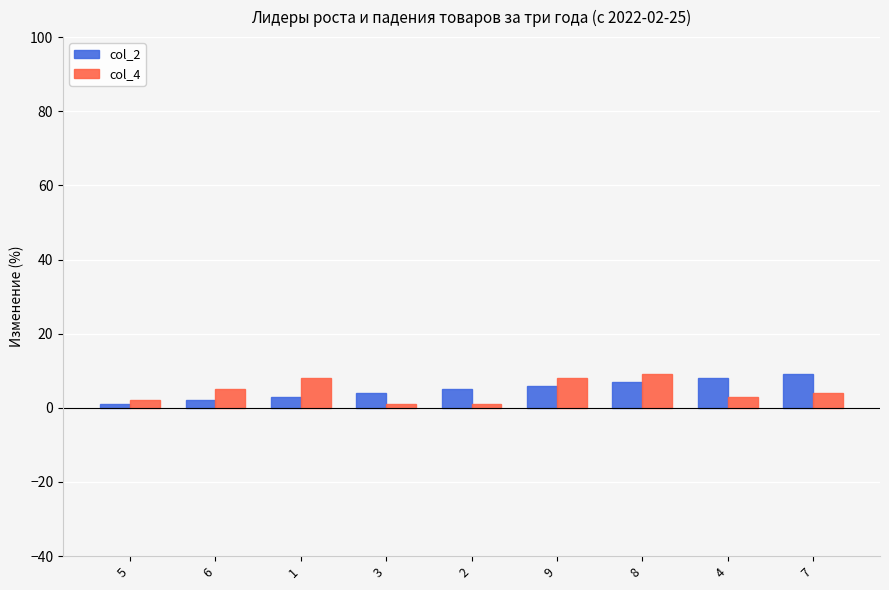

The col_4 series shows 3 at 4. True or false?

True